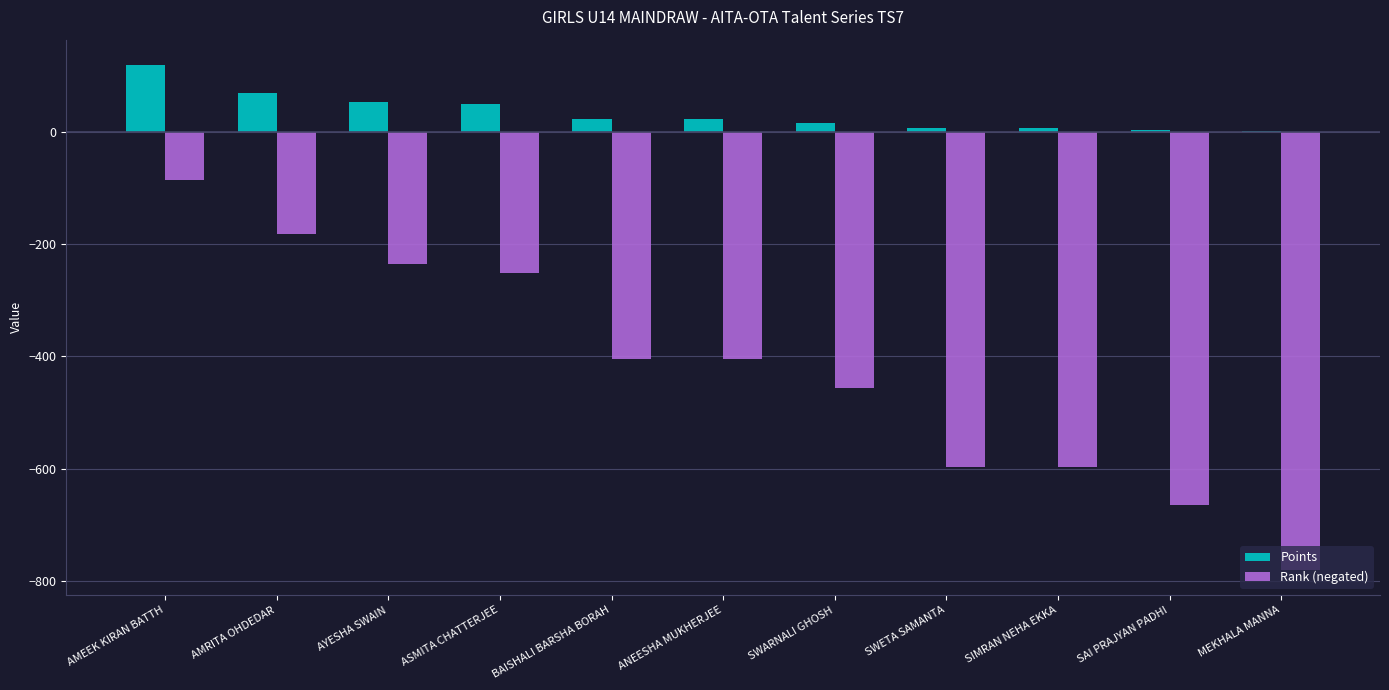

What is the sum of all Points values?

371.5